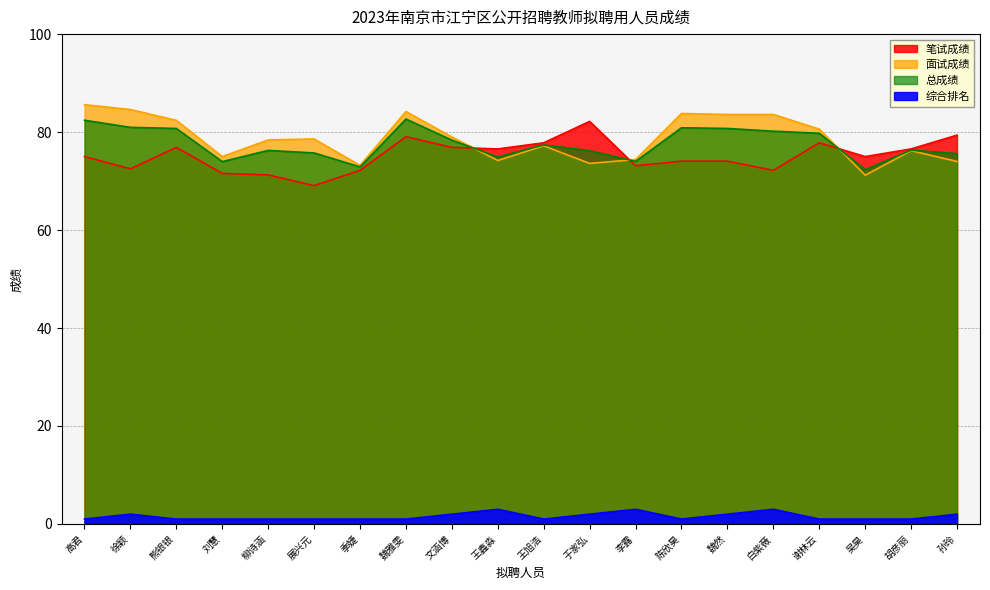

At how many categories does at least one series exceed 30?

20